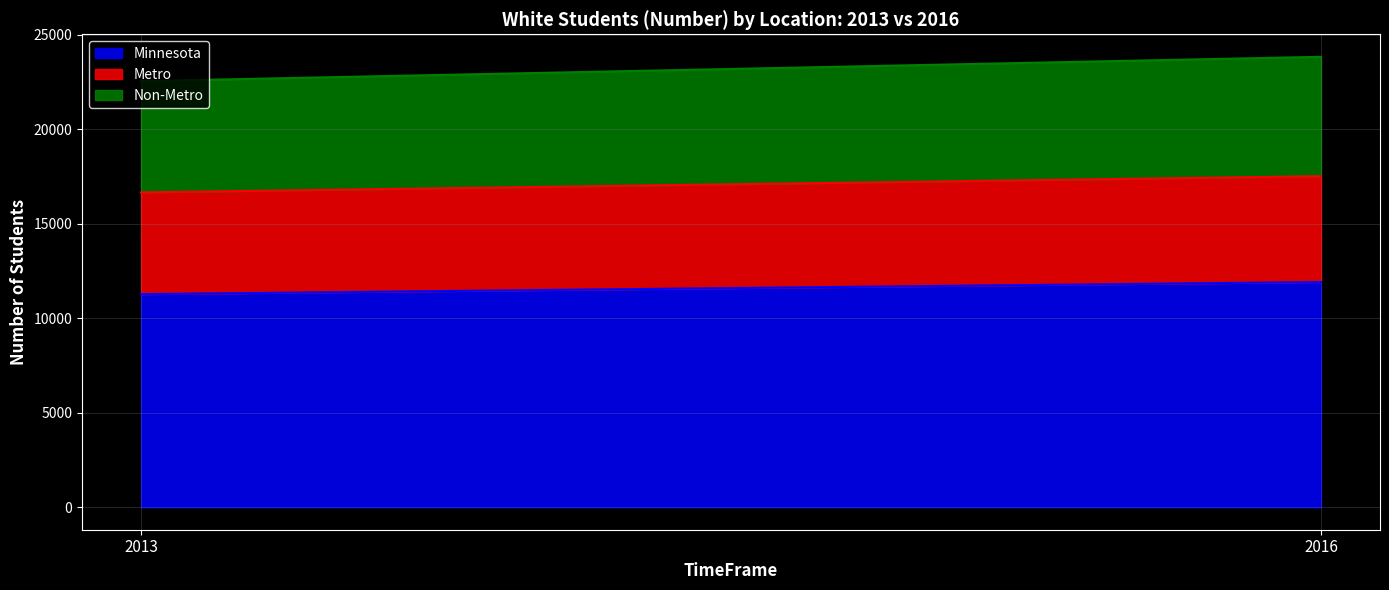

What is the average value of the Metro series?

5490